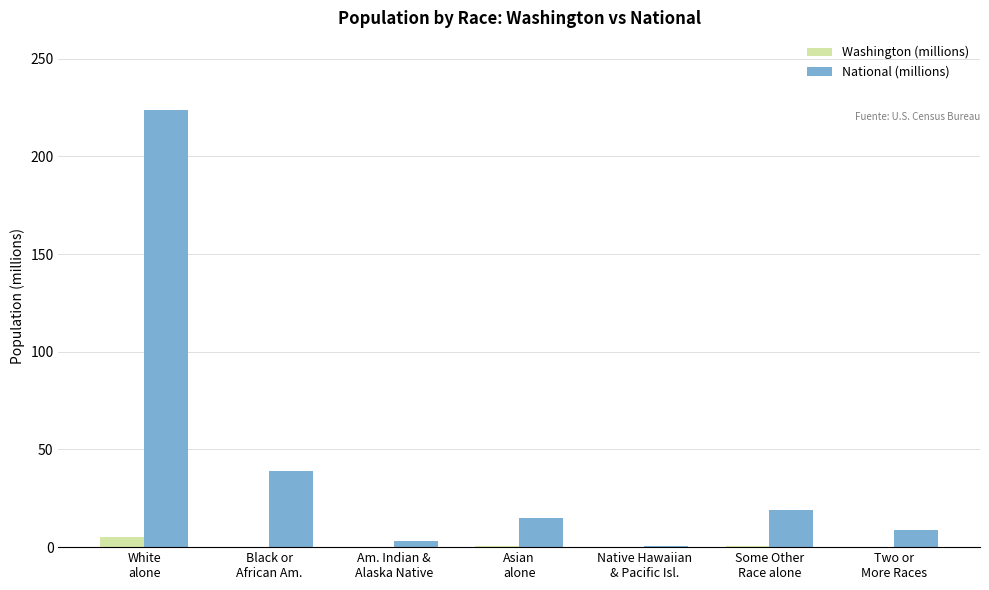

How many data points does each series have?

7